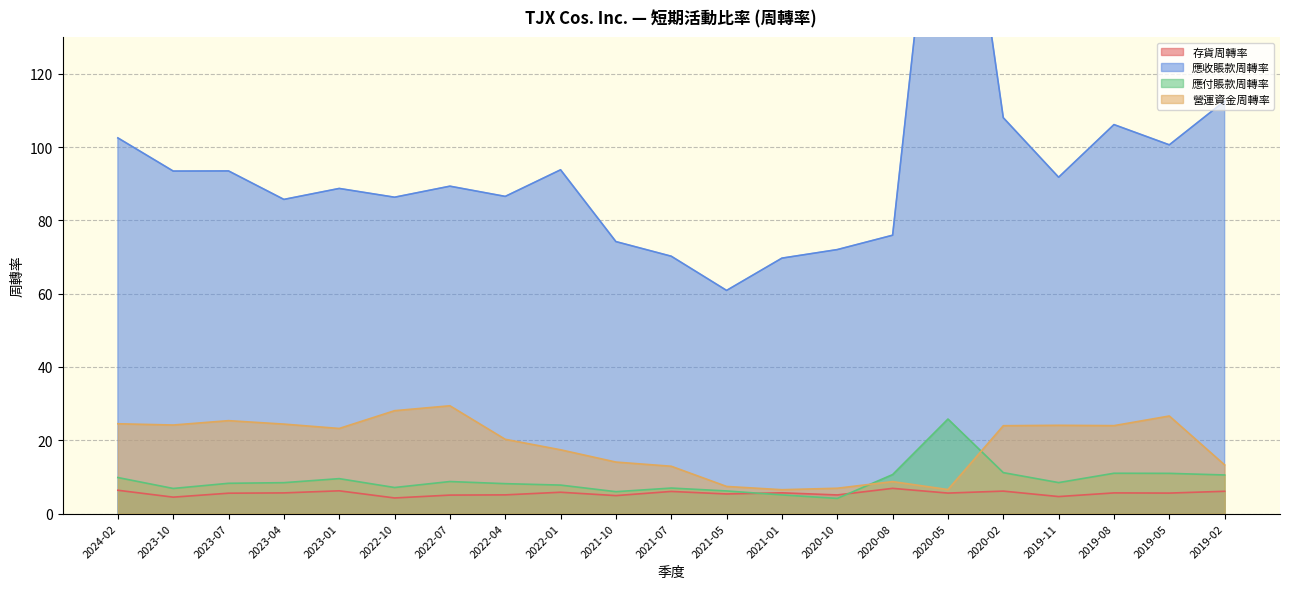

What is the lowest value of the 存貨周轉率 series?

4.3